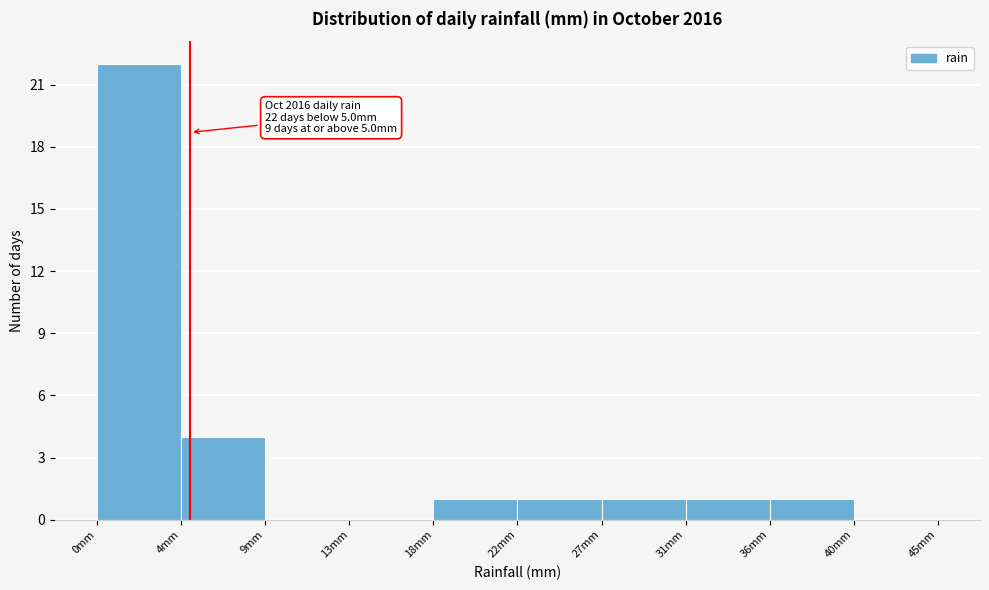

Reading left to right, what are all the values shown in this chart?

0mm=22	4mm=4	9mm=0	13mm=0	18mm=1	22mm=1	27mm=1	31mm=1	36mm=1	40mm=0